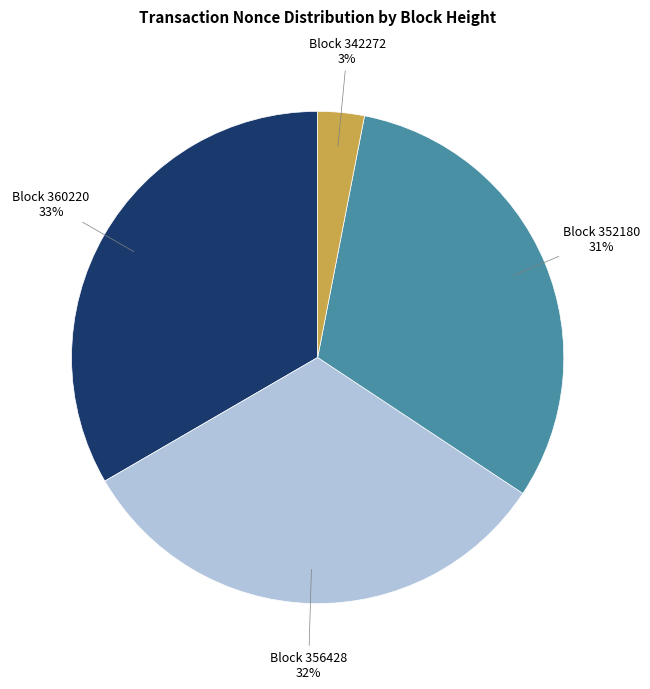

To the nearest percent, what is the average slice percentage?

25%